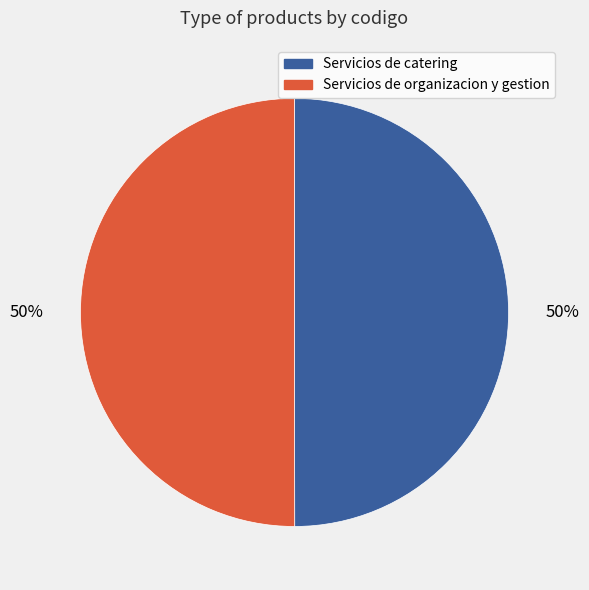

To the nearest percent, what is the combined percentage of Servicios de organizacion y gestion and Servicios de catering?

100%